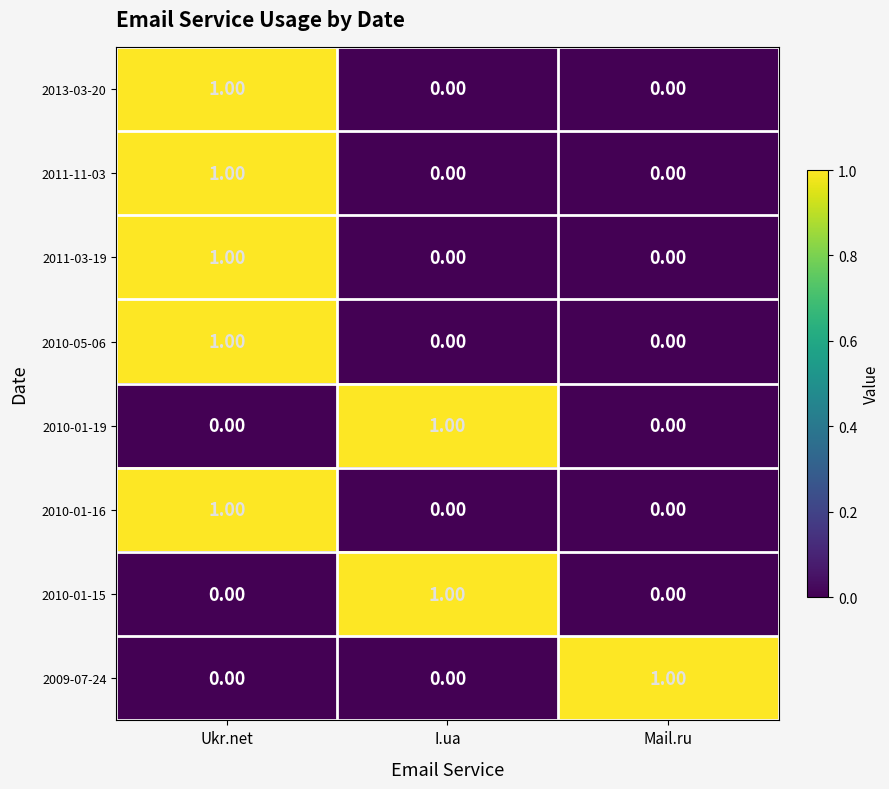

At how many categories does at least one series exceed 0?

3